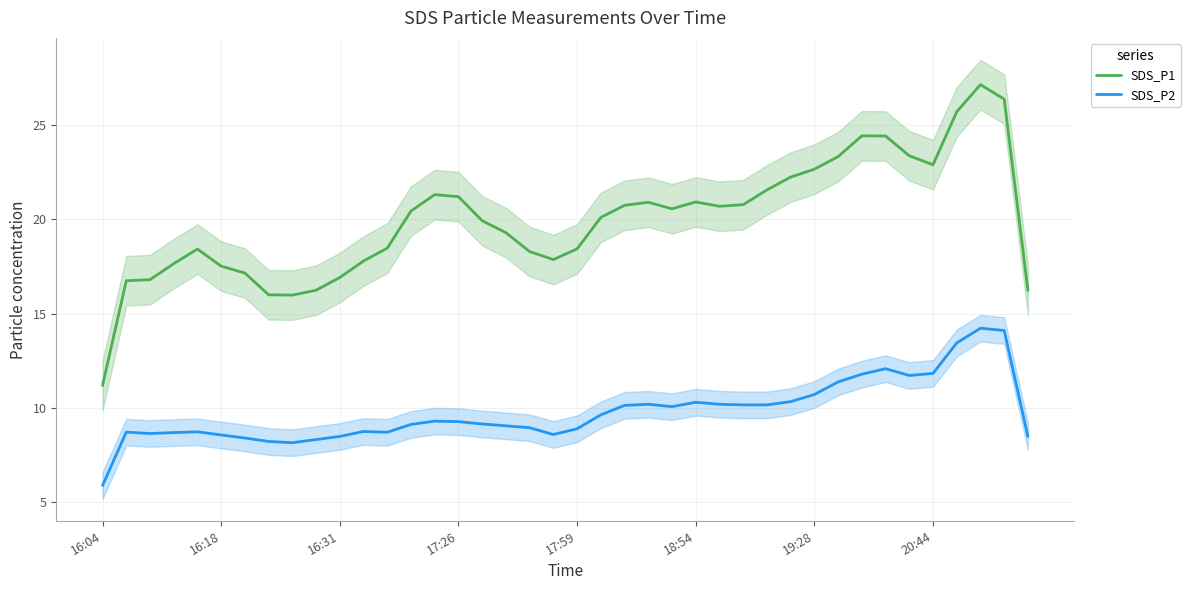

What is the minimum value shown in the chart?

5.9